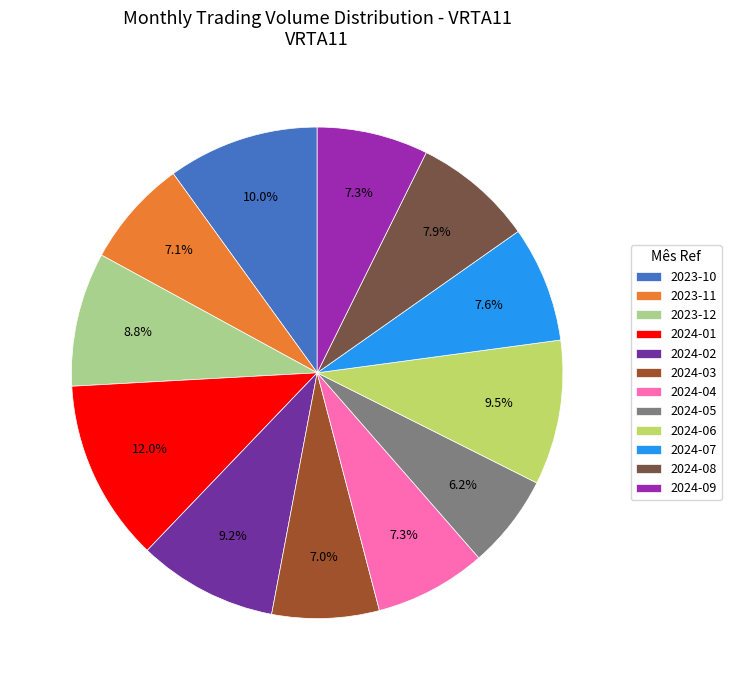

Does 2024-03 represent more than half of the total?

No